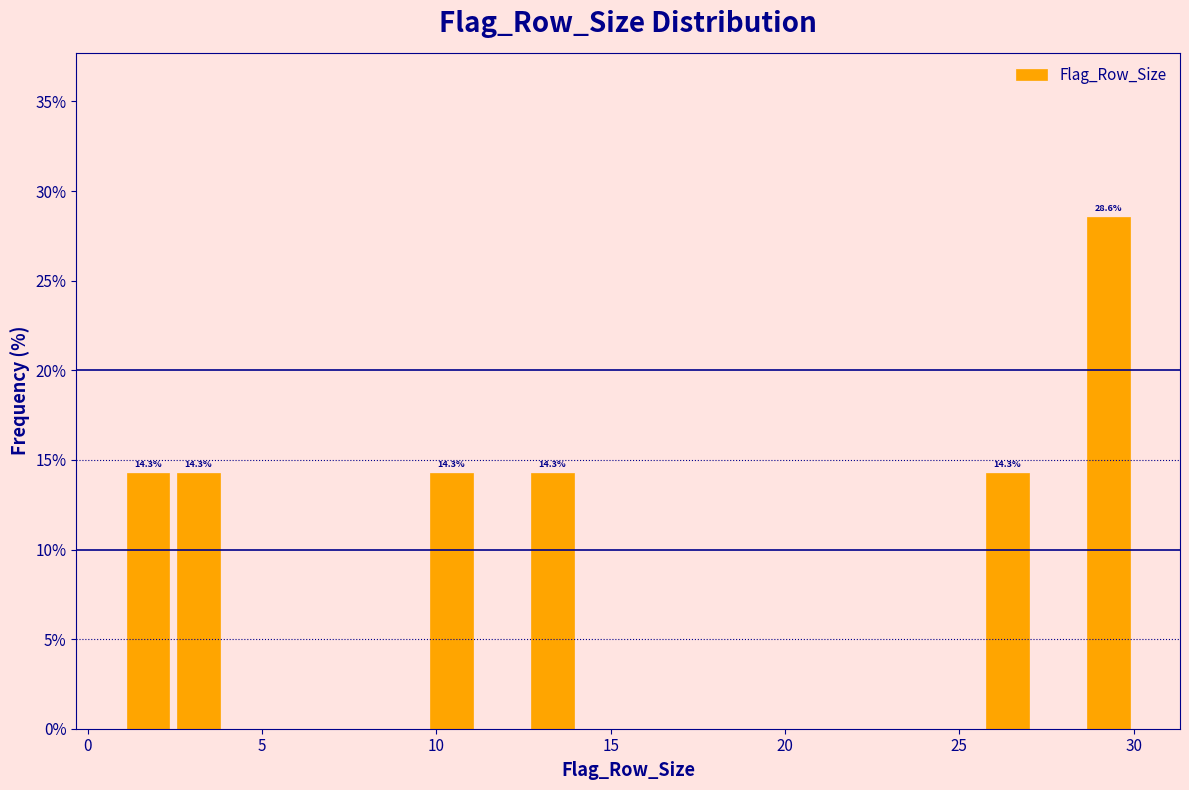

Read against the x-axis, roughly where is the centre of the tallest bar?

29.5